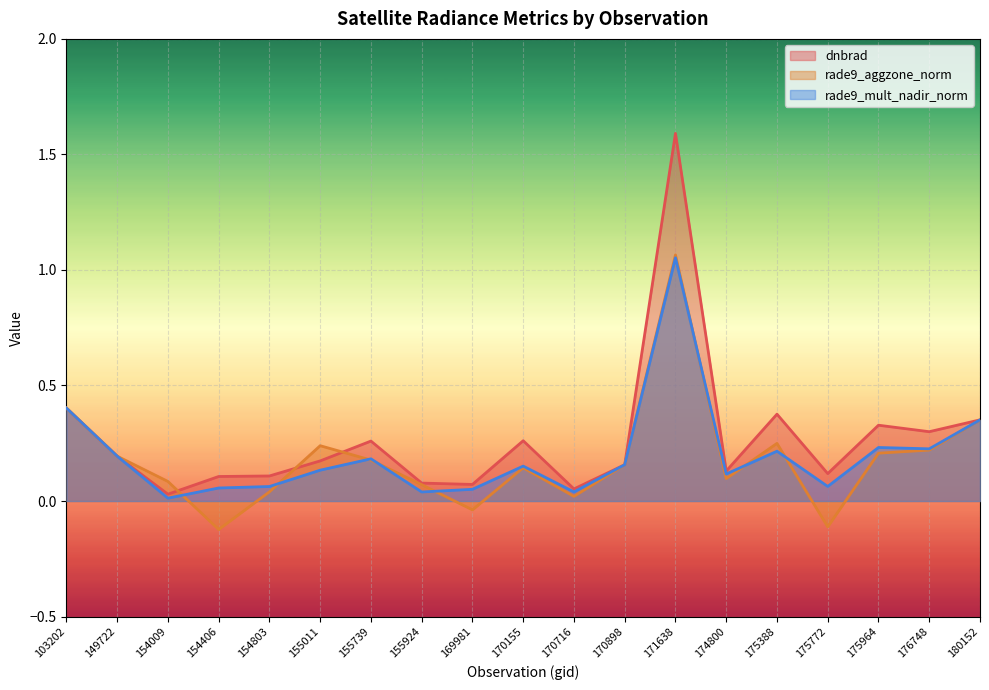

What is the value of the rade9_mult_nadir_norm point at the 9th from the left?

0.1